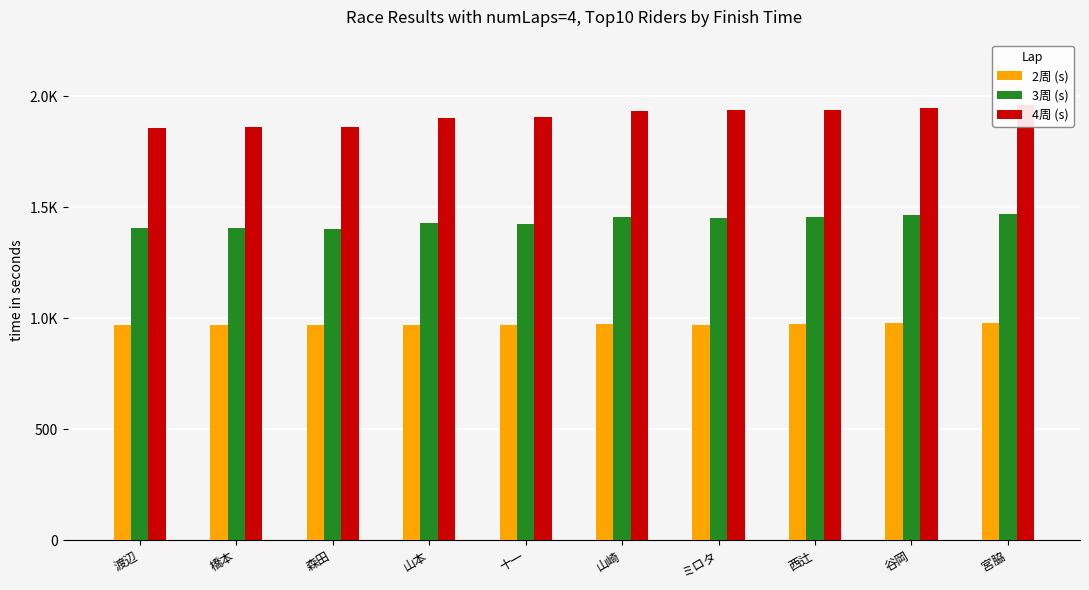

At 山本, list the series in order from largest to smallest.

4周 (s), 3周 (s), 2周 (s)